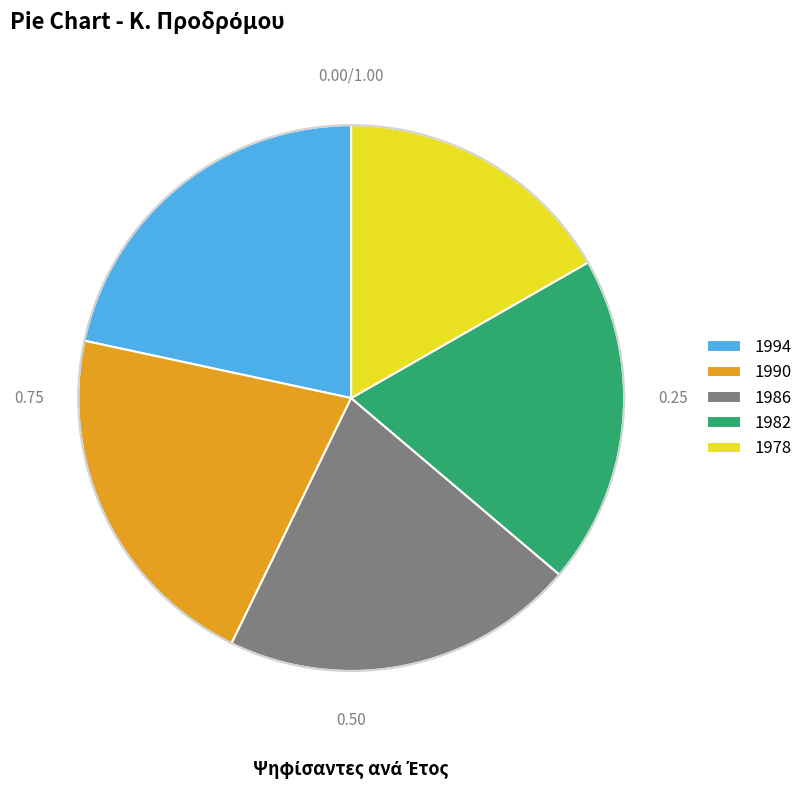

True or false: 1978 accounts for 23% of the total.

False